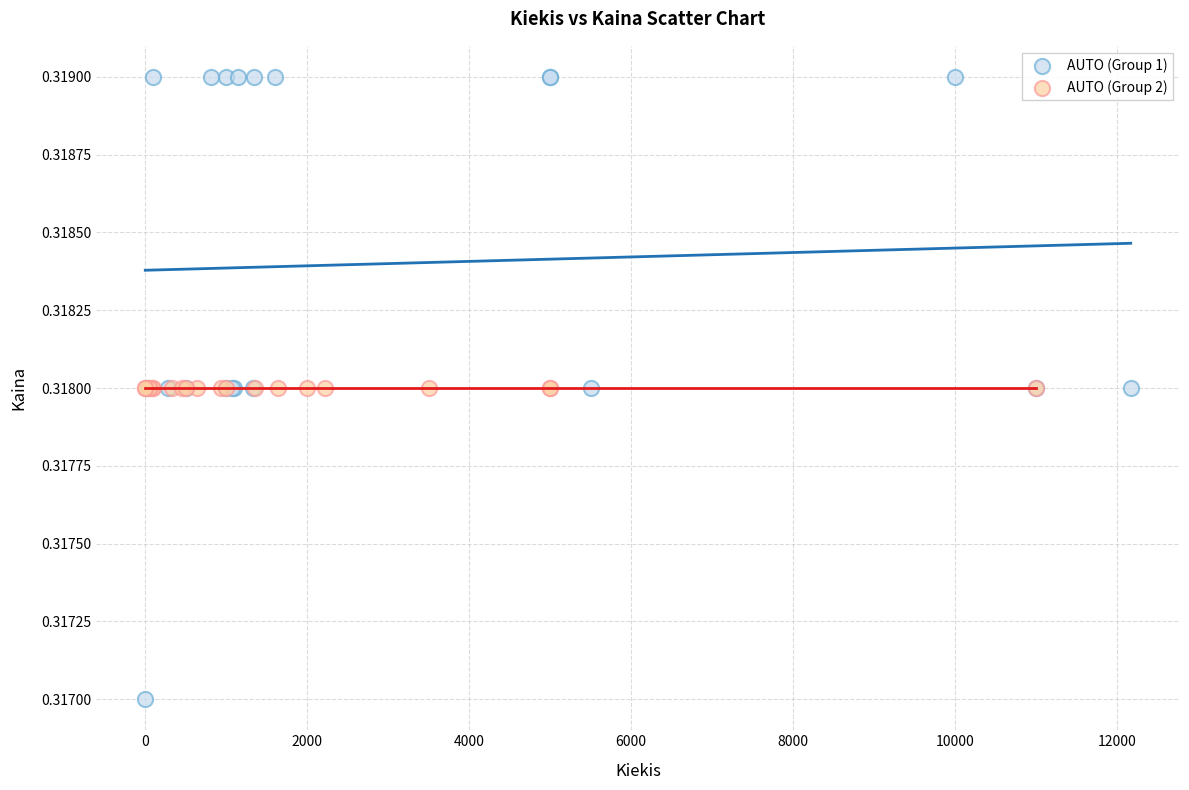

Which series reaches the maximum Y coordinate?

AUTO (Group 1)